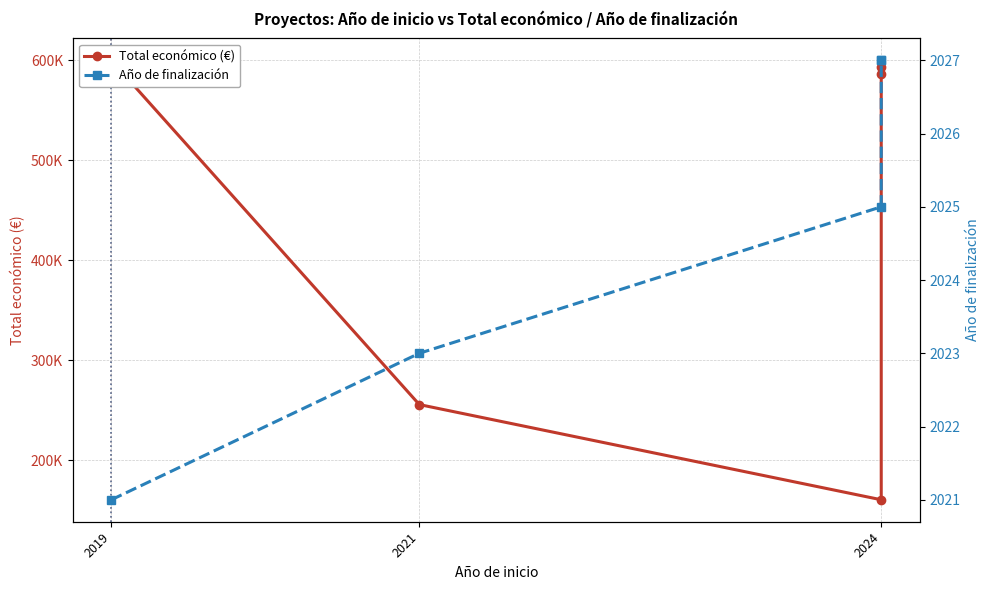

What is the sum of the Total económico (€) values at 3 and 4?

1179629